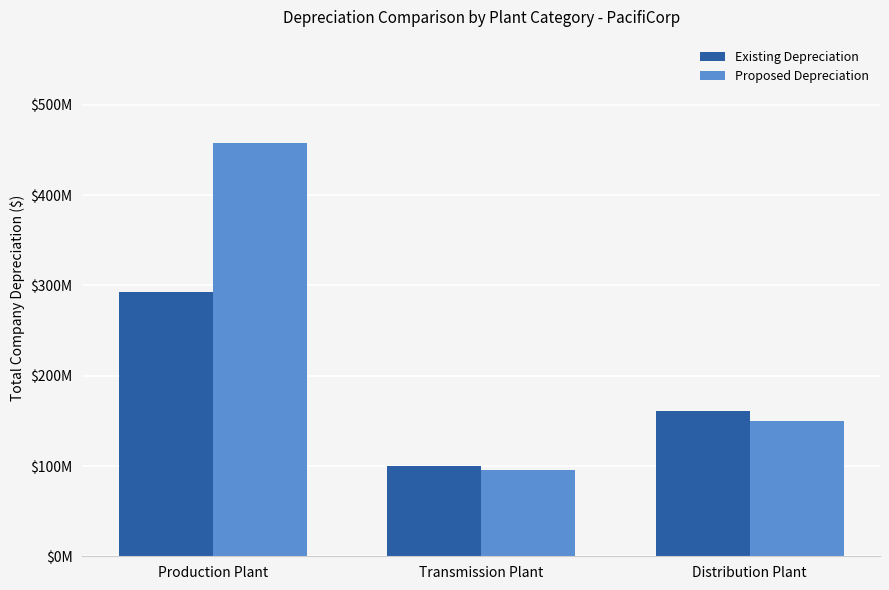

At which label does Existing Depreciation reach its minimum?

Transmission Plant